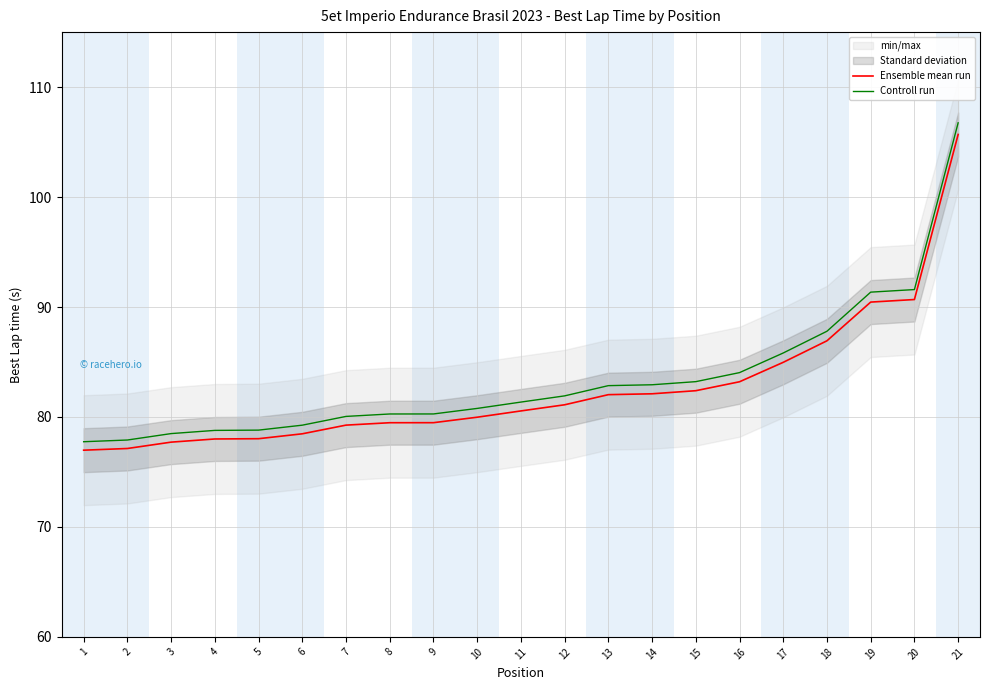

How many distinct data groups are displayed?

2